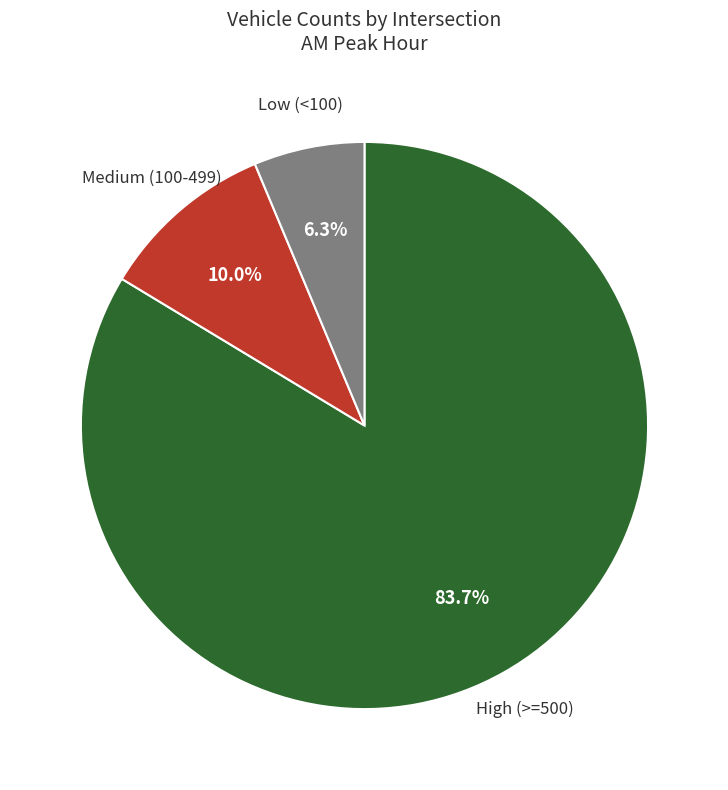

Does any single category account for the majority?

Yes